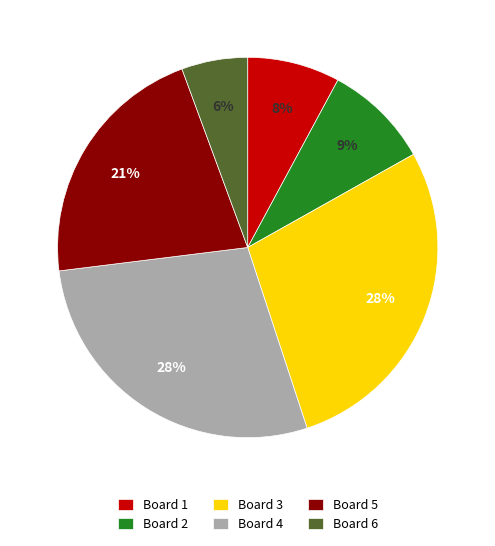

To the nearest percent, what percentage of the pie is Board 4?

28%